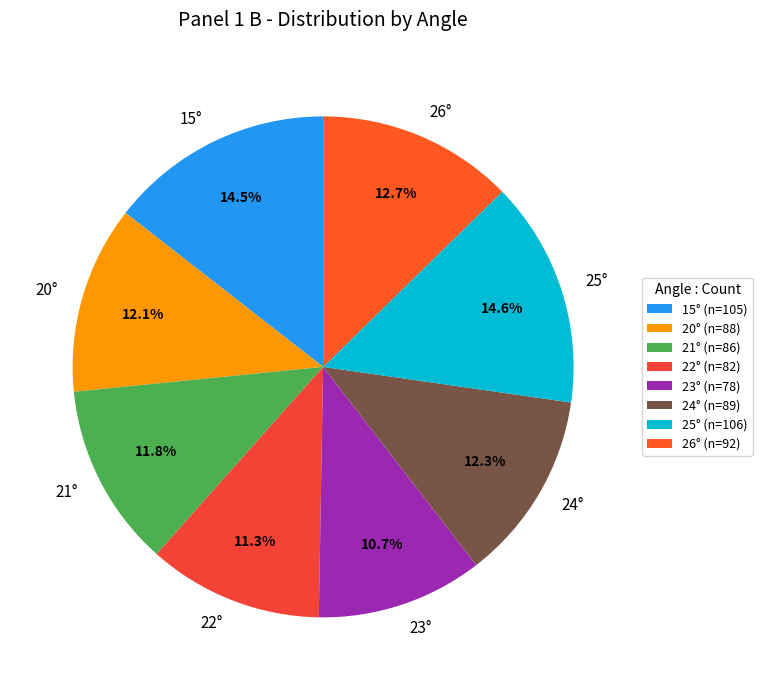

To the nearest percent, what is the difference between the 22° and 25° slice percentages?

3%